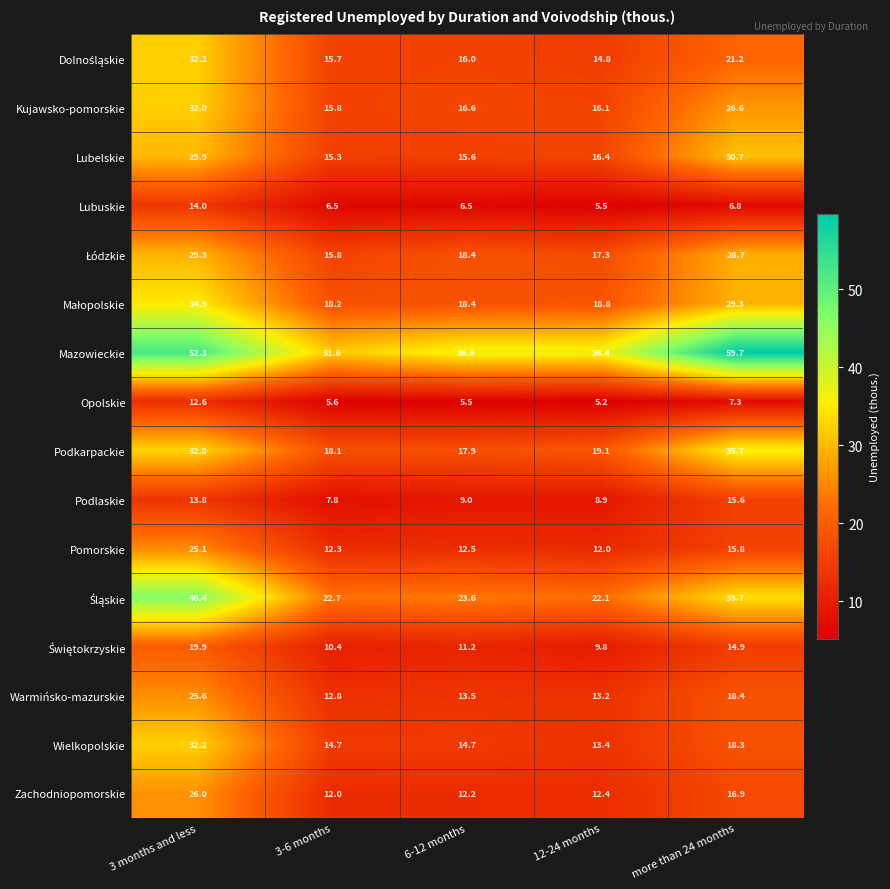

Is it true that Lubelskie equals 6.8 at 6-12 months?

False